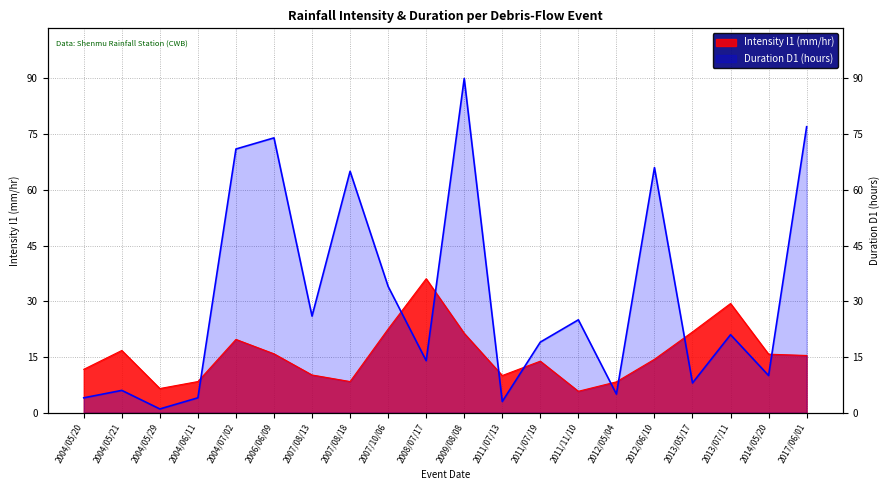

Between which two adjacent categories do Duration D1 (CWB) and Intensity I1 (CWB) first intersect?

2004/06/11 and 2004/07/02